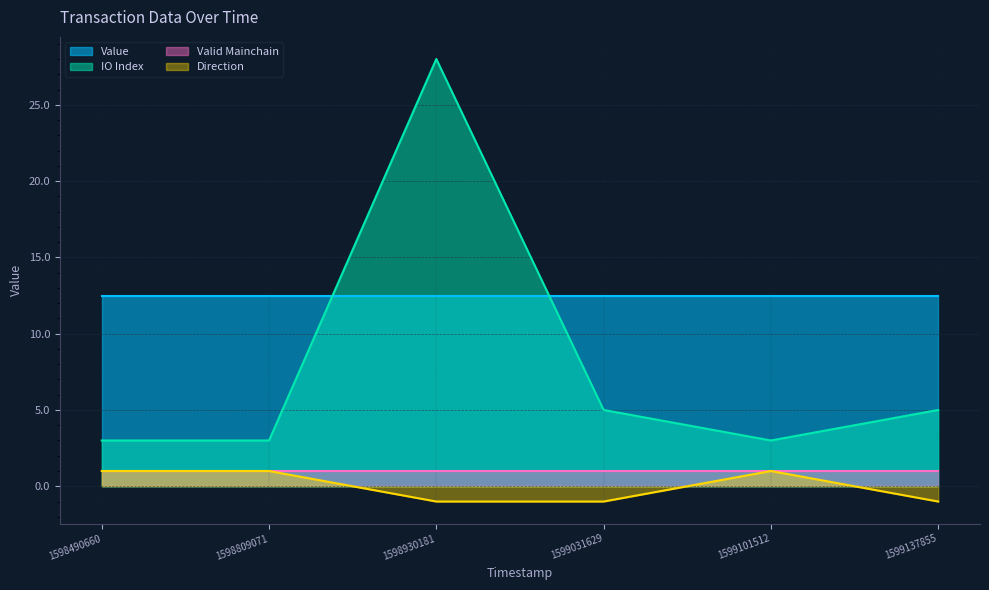

The value of io_index at 1598930181 is 28.0. True or false?

True